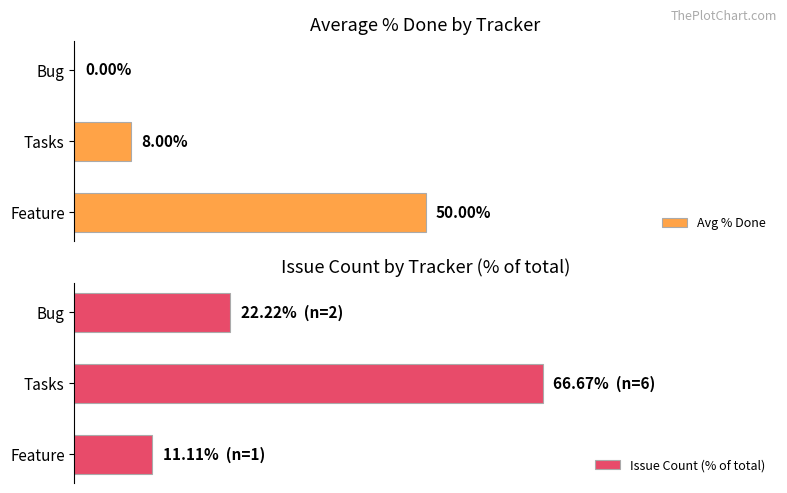

What is the maximum value shown in the chart?

66.7